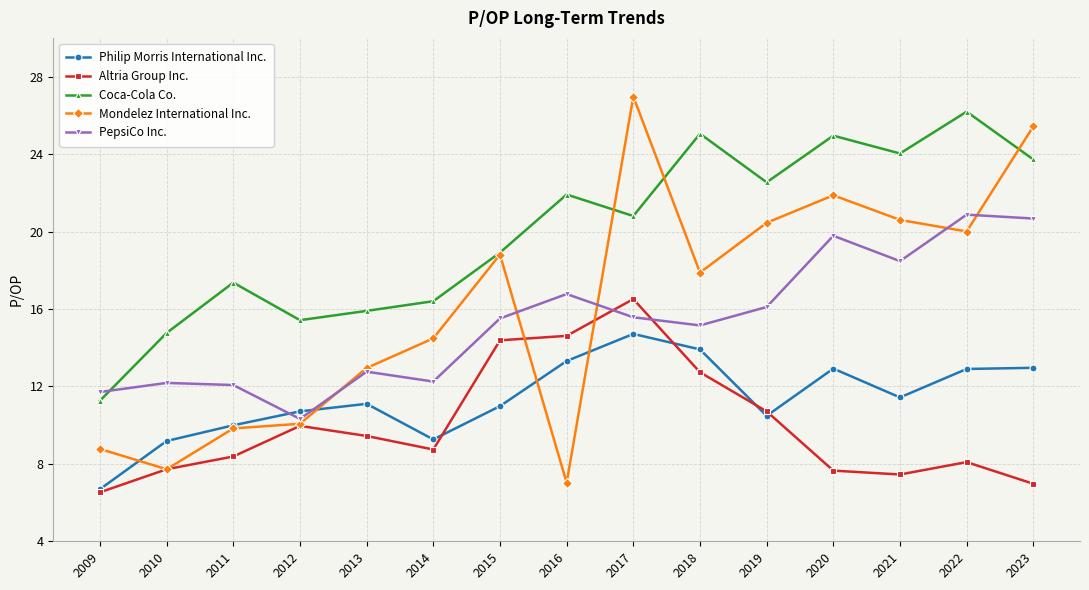

What is the maximum value for PepsiCo Inc.?

20.9